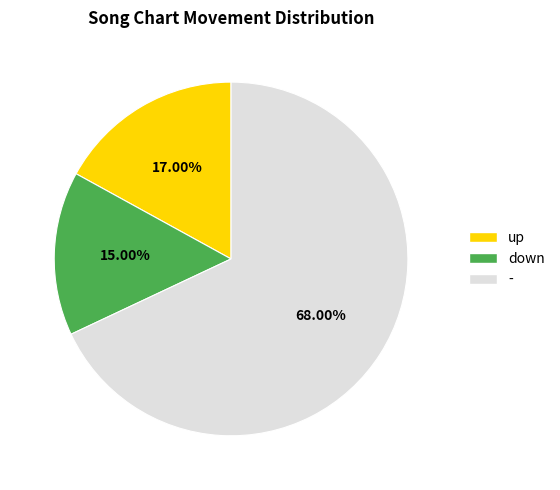

The - slice represents 55% of the pie. True or false?

False